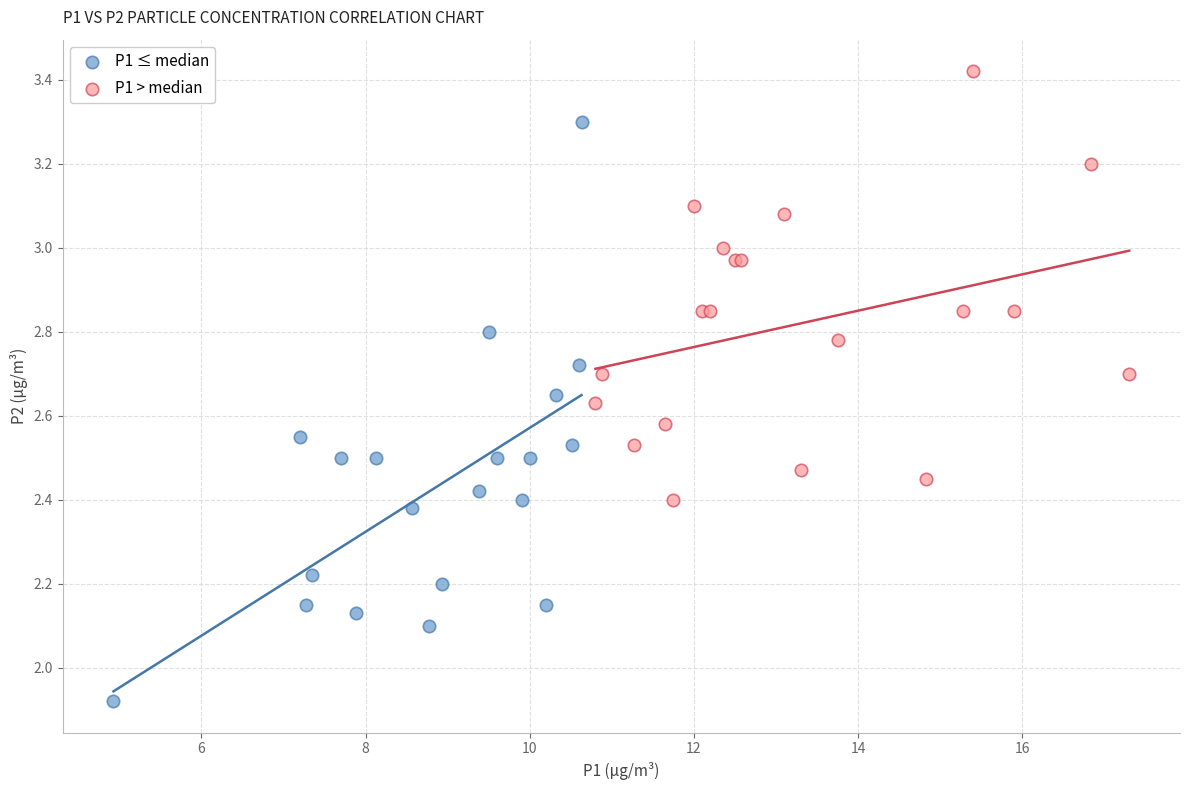

Which series reaches the maximum Y coordinate?

P1 > median